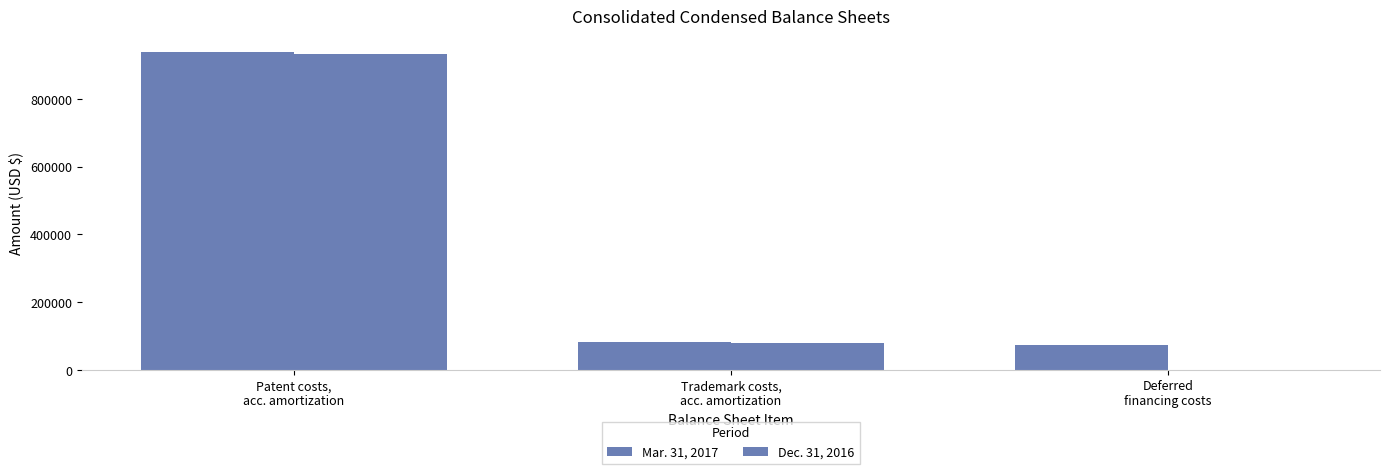

Is the value of Dec. 31, 2016 at Trademark costs,
acc. amortization greater than the value of Mar. 31, 2017 at Trademark costs,
acc. amortization?

No